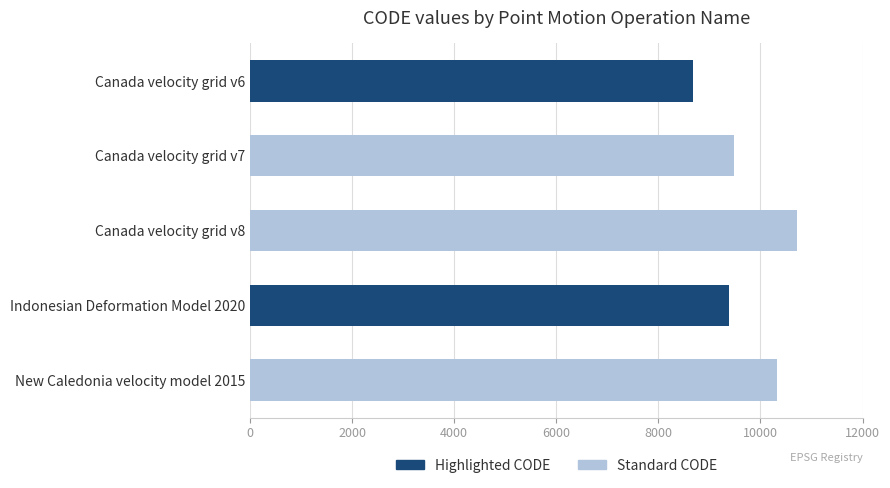

List the labels in order of value, smallest first.

Canada velocity grid v6, Indonesian Deformation Model 2020, Canada velocity grid v7, New Caledonia velocity model 2015, Canada velocity grid v8